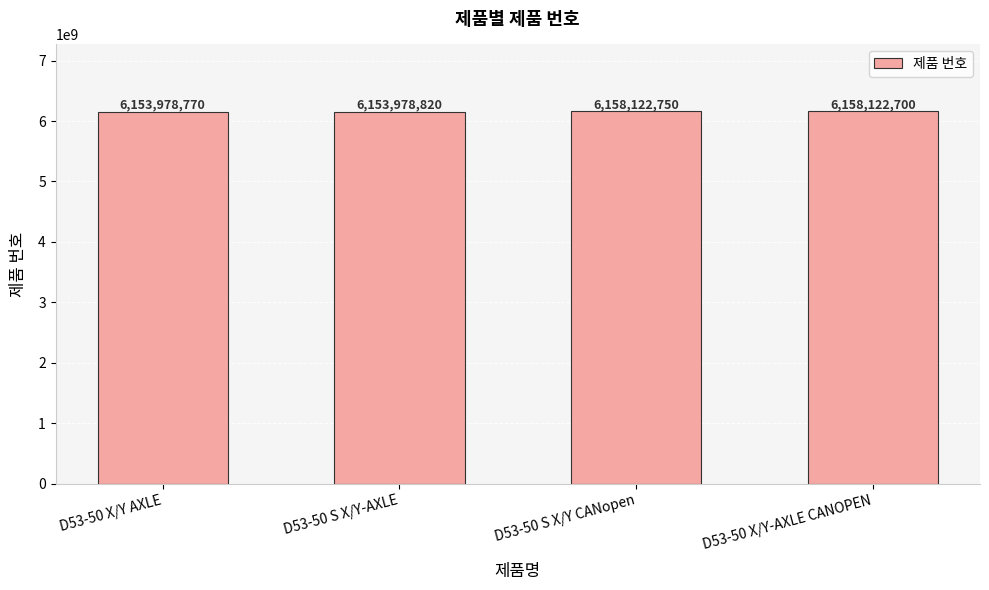

What is the difference between the maximum and minimum values?

4143980